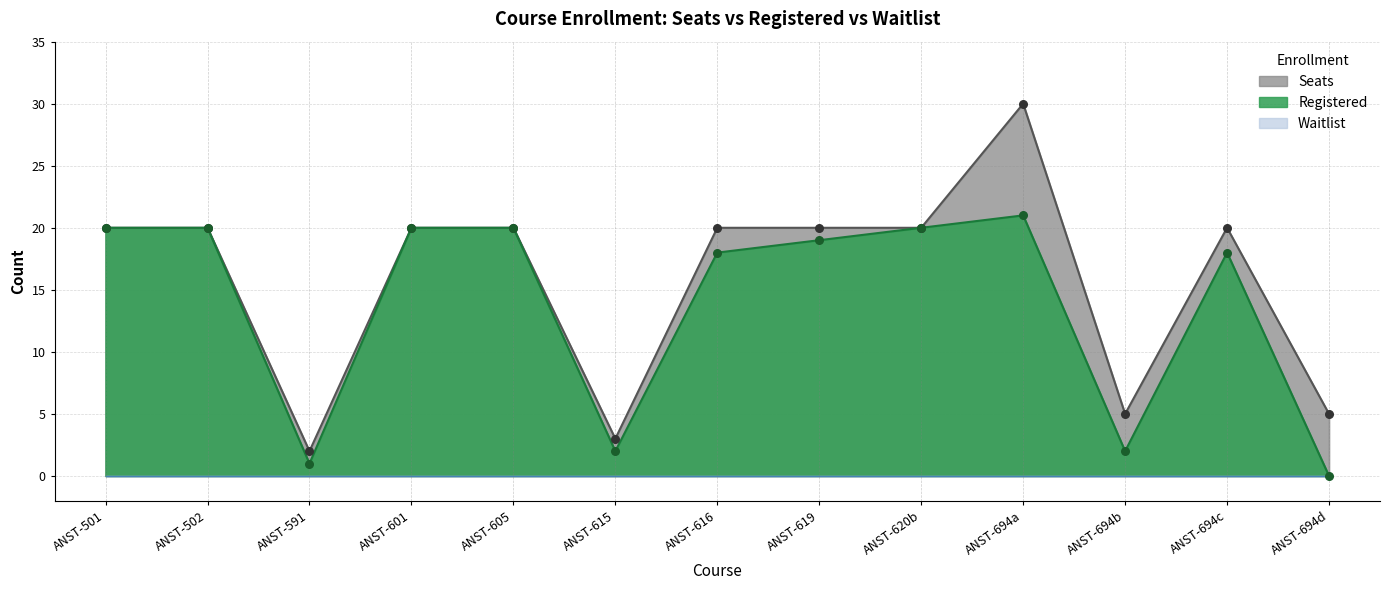

At how many categories does at least one series exceed 29?

1